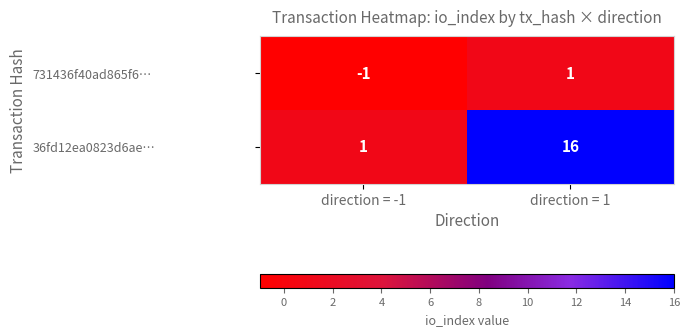

Is it true that 36fd12ea0823d6ae… equals 11 at direction = 1?

False